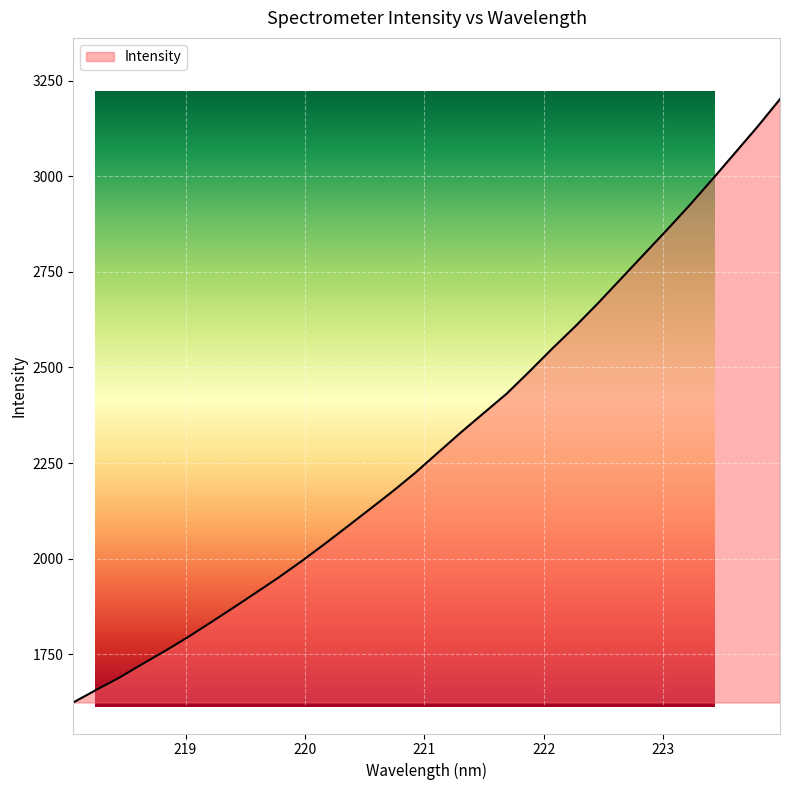

True or false: there are more than 0 points higher than both neighbors.

False